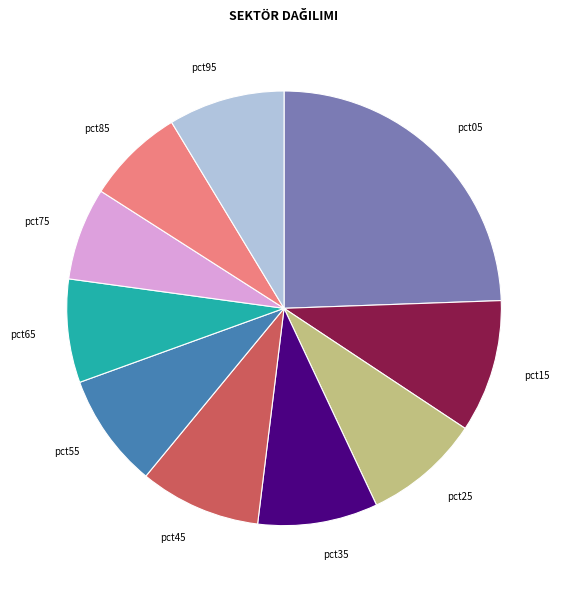

Which category has the biggest portion of the pie?

pct05